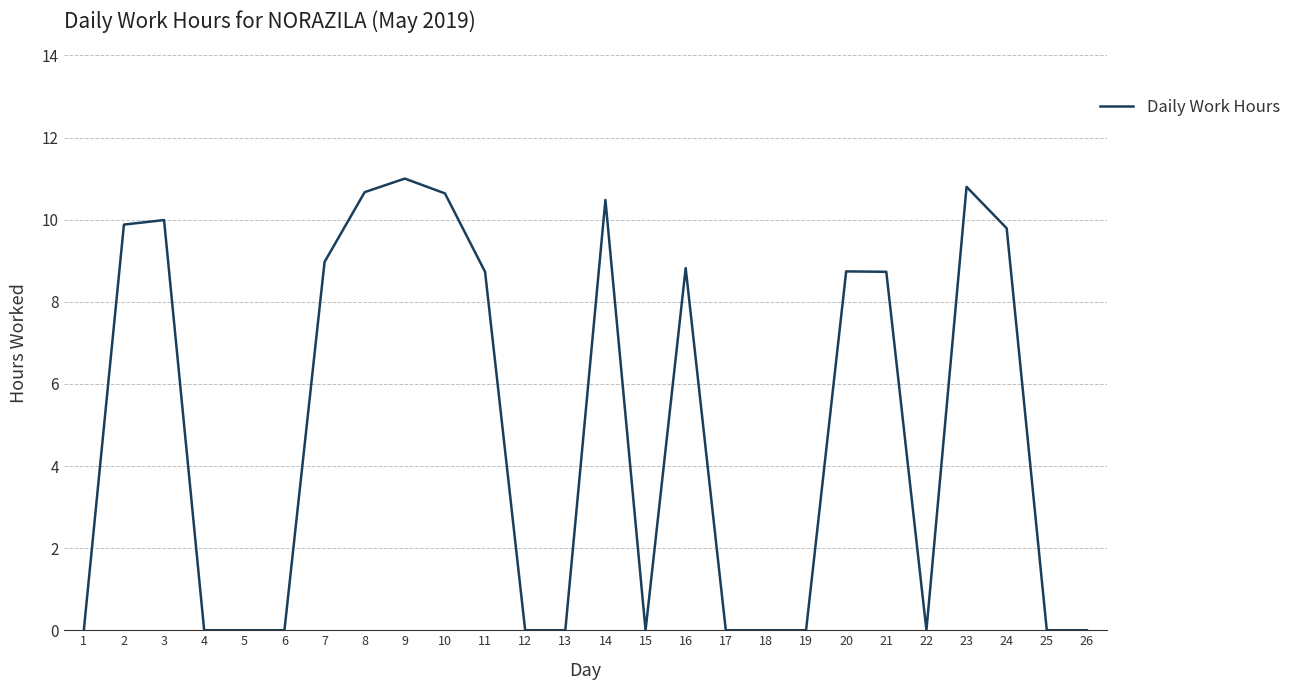

The value at 9 is 11.0. True or false?

True